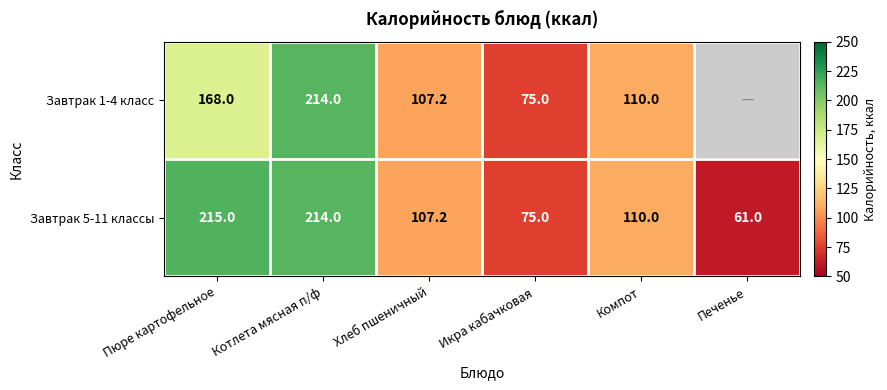

What is the approximate value of Завтрак 5-11 классы at Икра кабачковая?

75.0